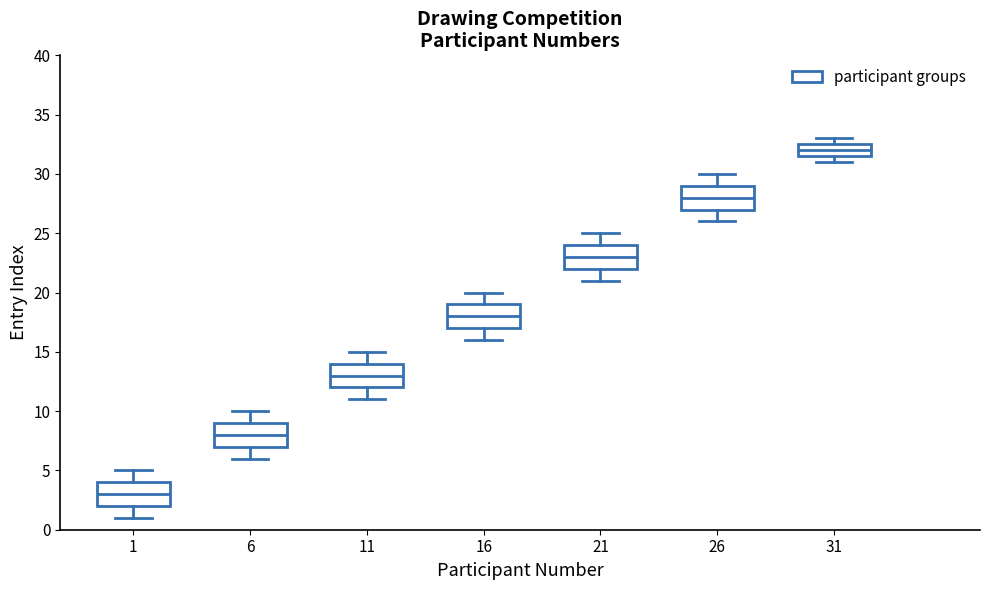

Reading left to right, transcribe this box plot: for each box, give where its median line is, the range the box spans, and where its two whiskers end, as read against the y-axis. The values are not printed on the chart, so give them approximately, as read against the axis.

1: median 3.0, box 2.0 to 4.0, whiskers 1.0 to 5.0
6: median 8.0, box 7.0 to 9.0, whiskers 6.0 to 10.0
11: median 13.0, box 12.0 to 14.0, whiskers 11.0 to 15.0
16: median 18.0, box 17.0 to 19.0, whiskers 16.0 to 20.0
21: median 23.0, box 22.0 to 24.0, whiskers 21.0 to 25.0
26: median 28.0, box 27.0 to 29.0, whiskers 26.0 to 30.0
31: median 32.0, box 31.5 to 32.5, whiskers 31.0 to 33.0